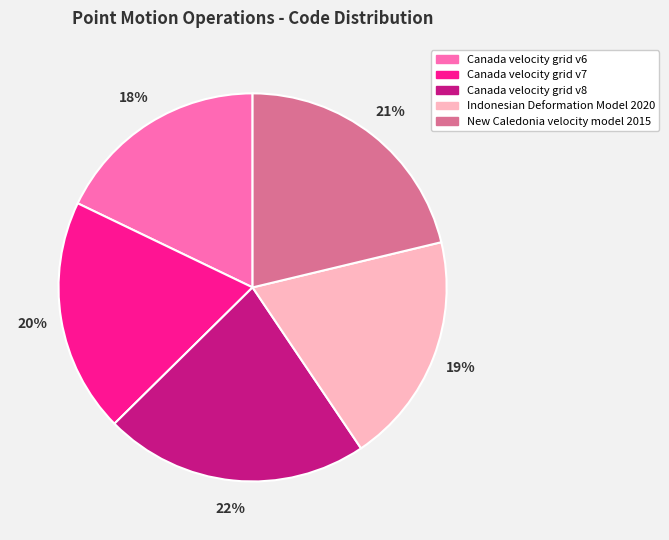

To the nearest percent, what is the combined percentage of Canada velocity grid v6 and Indonesian Deformation Model 2020?

37%